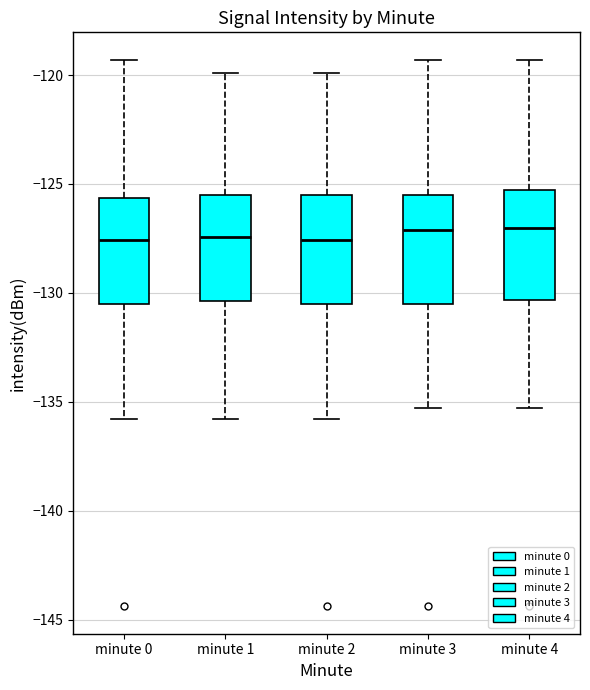

Where does the median line of the box for minute 4 sit on the y-axis? The values are not printed on the chart, so give them approximately, as read against the axis.

-127.0